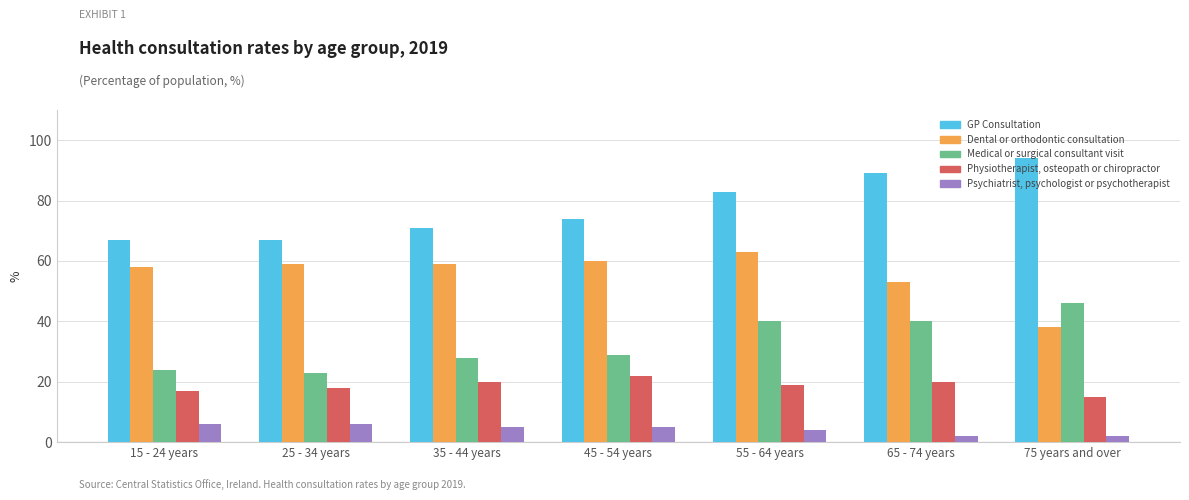

Which series changed the most between 25 - 34 years and 55 - 64 years?

Medical or surgical consultant visit